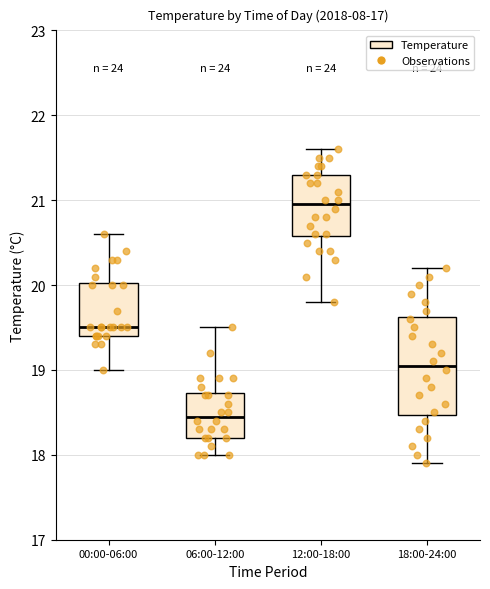

Which box's median line is the highest?

12:00-18:00